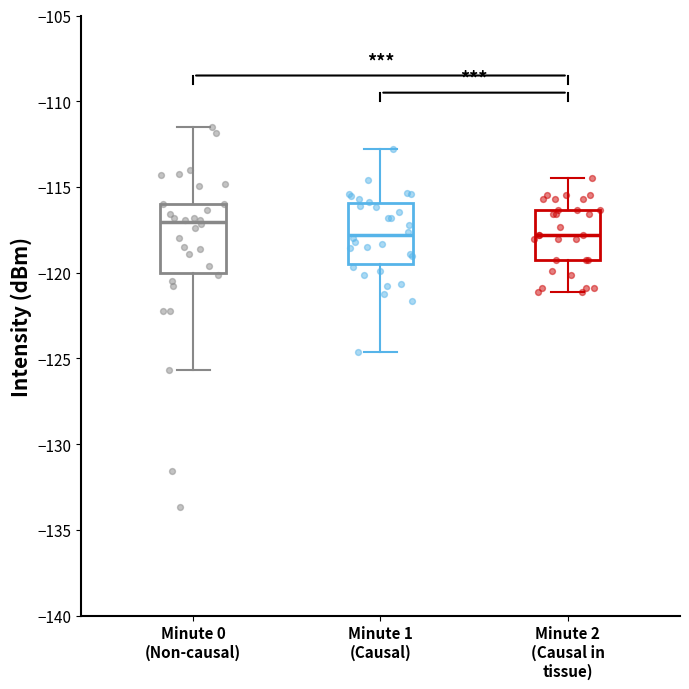

Reading left to right, read every box against the y-axis: the position of its median line, the range the box covers, and the ends of its whiskers. The values are not printed on the chart, so give them approximately, as read against the axis.

Minute 0 (Non-causal): median -117.0, box -120.0 to -116.0, whiskers -125.5 to -111.5
Minute 1 (Causal): median -118.0, box -119.5 to -116.0, whiskers -124.5 to -113.0
Minute 2 (Causal in tissue): median -118.0, box -119.0 to -116.5, whiskers -121.0 to -114.5